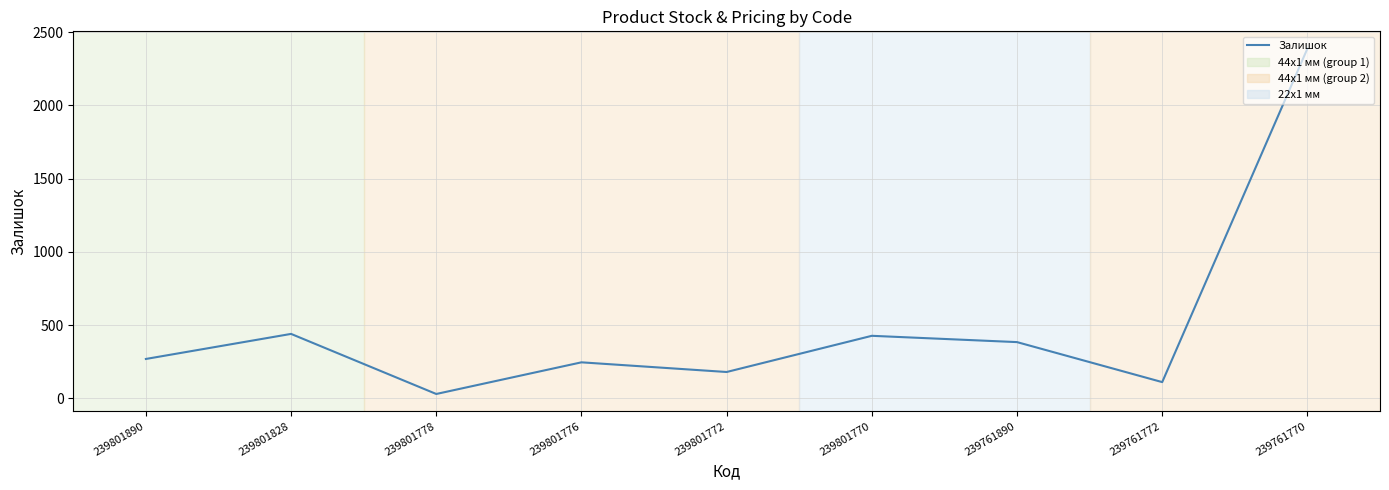

Where is the data nearest to the value 1208?

239801828